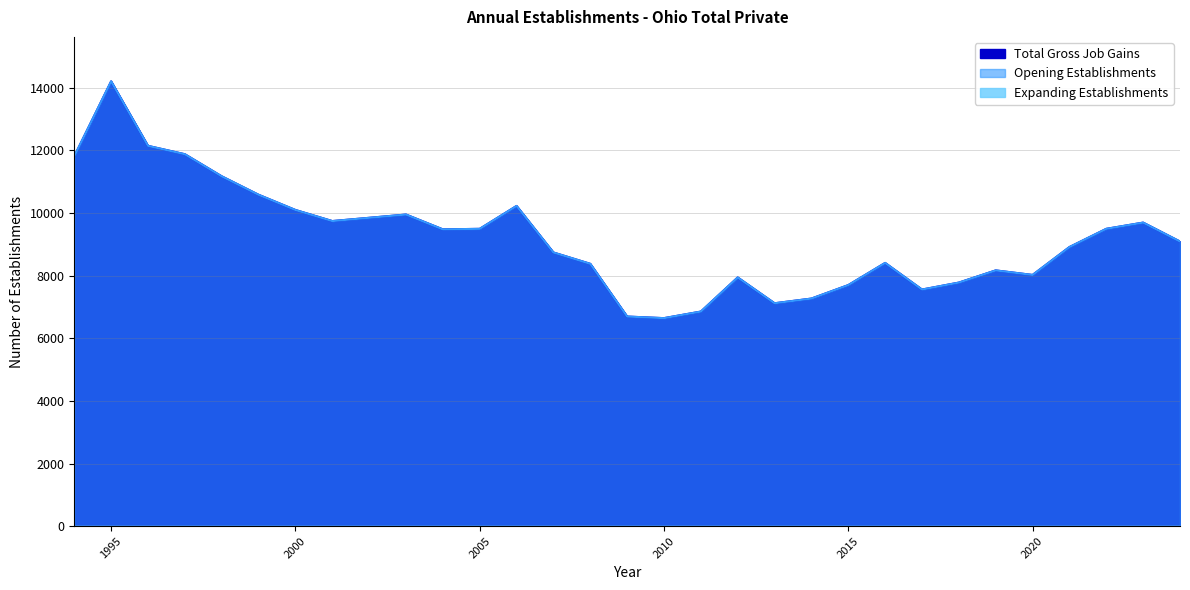

At 2009, list the series in order from largest to smallest.

Total Gross Job Gains, Opening Establishments